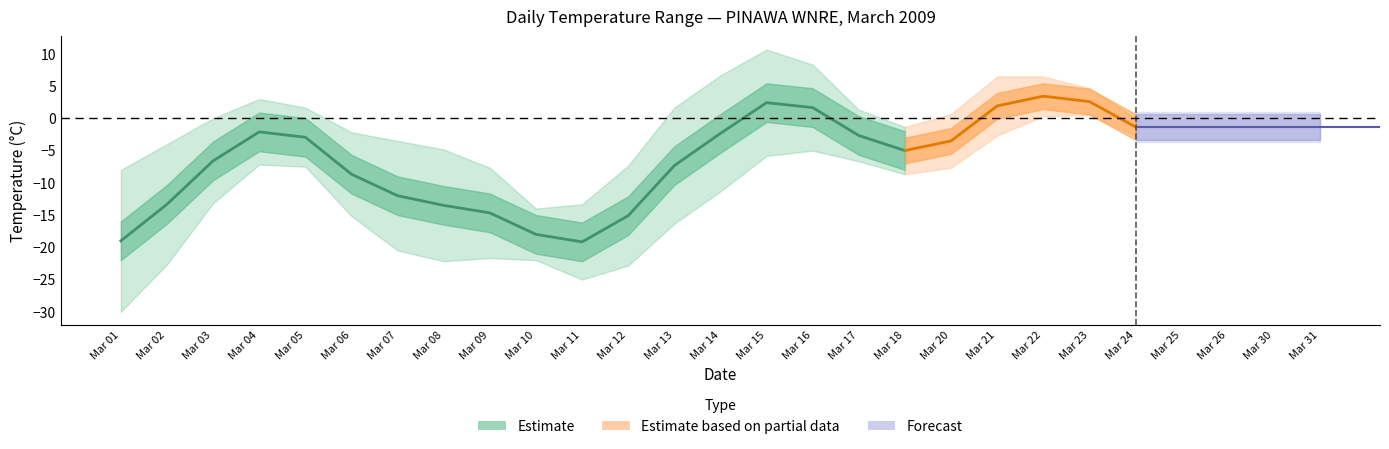

At which category does the chart reach its minimum across all series?

01